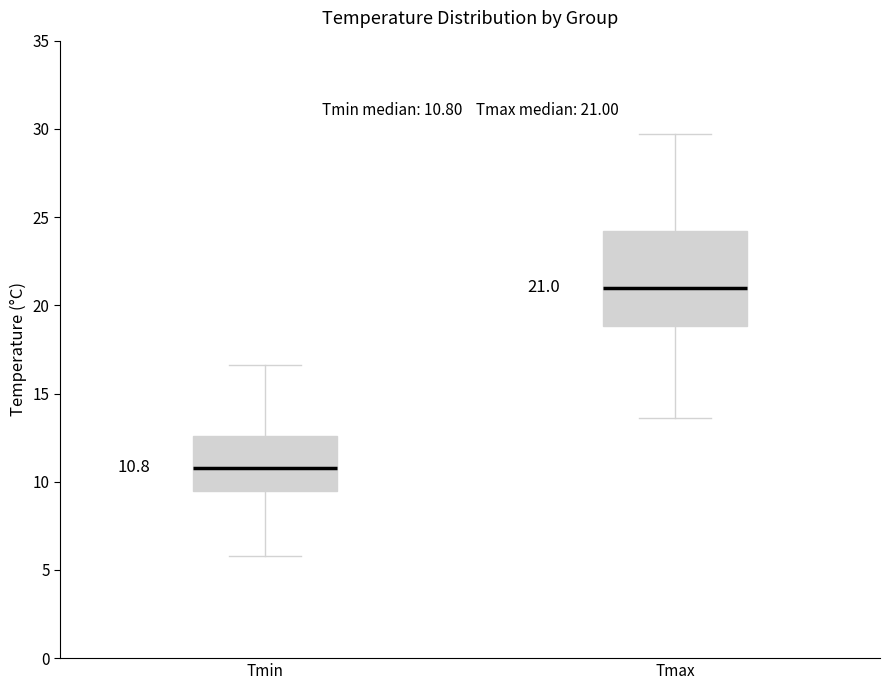

Which box has the highest median line?

Tmax